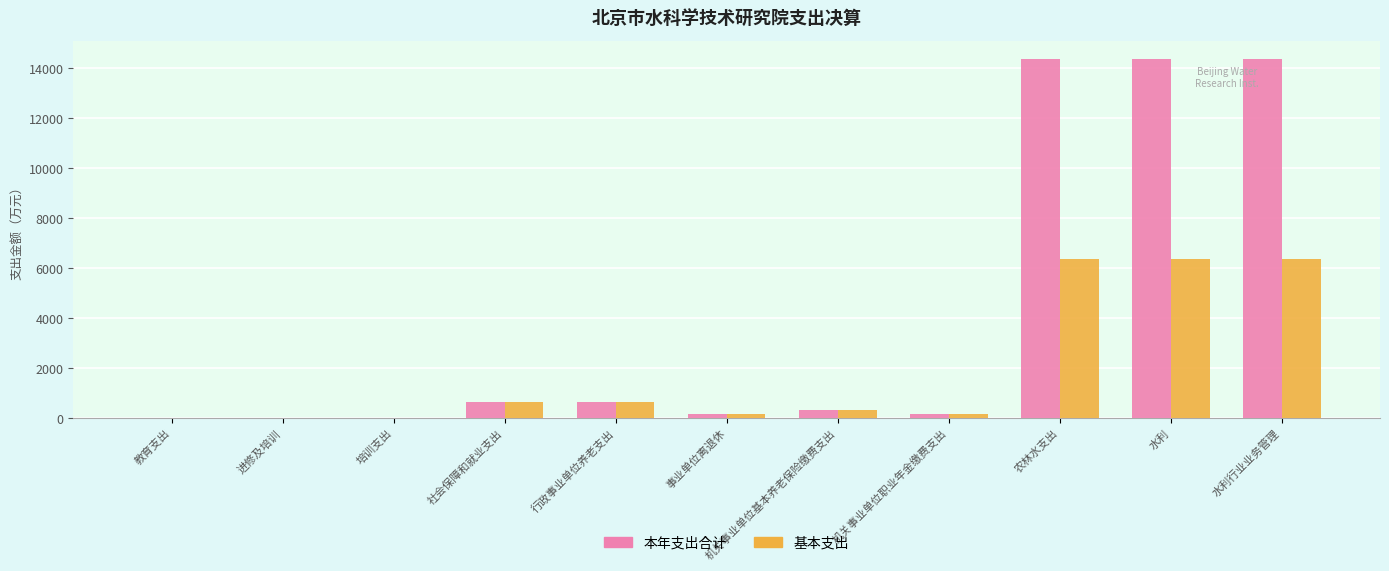

Are the bars grouped side by side (vs. stacked)?

Yes